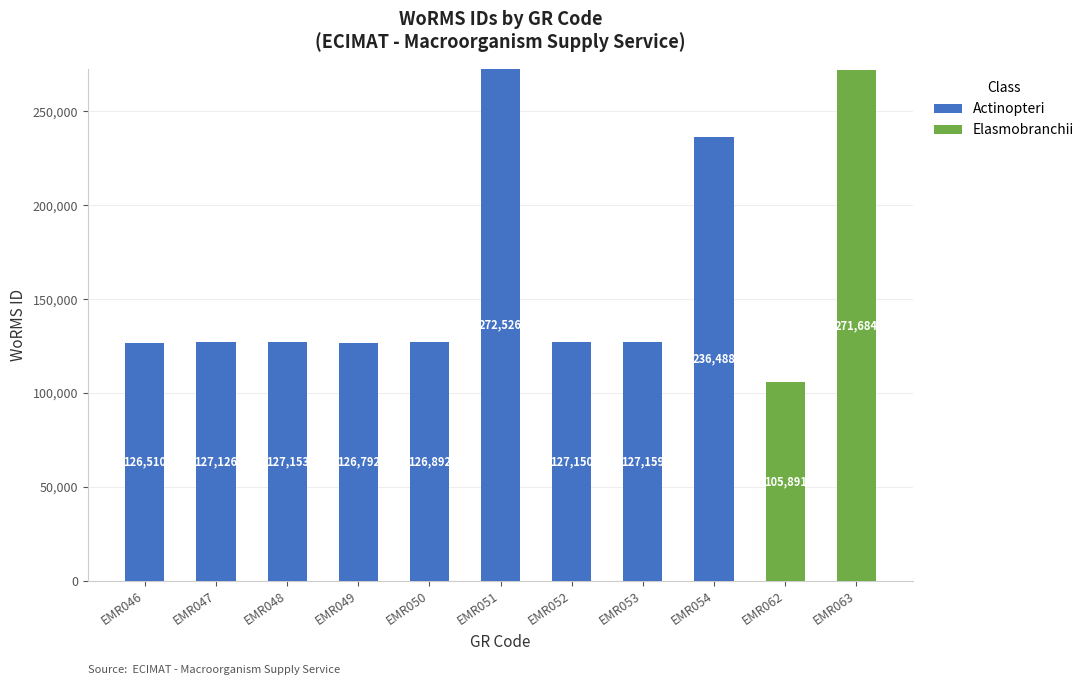

True or false: Actinopteri has a value of 109979 at EMR051.

False